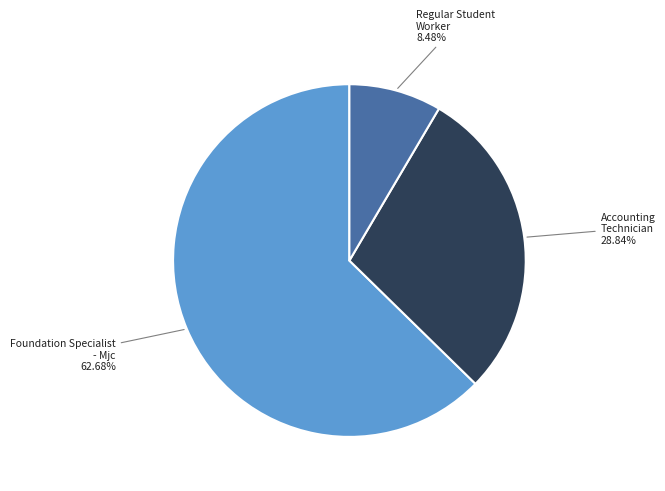

To the nearest percent, what is the difference between the largest and smallest slice percentages?

54%